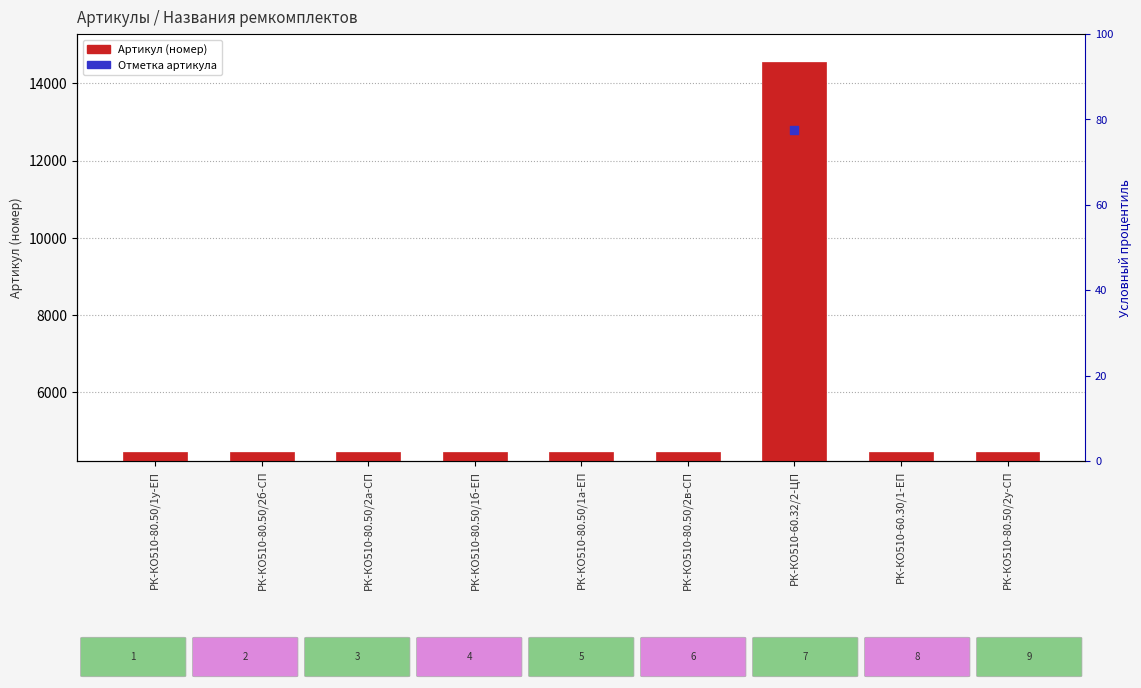

Which series has the widest spread of Y values?

Артикул